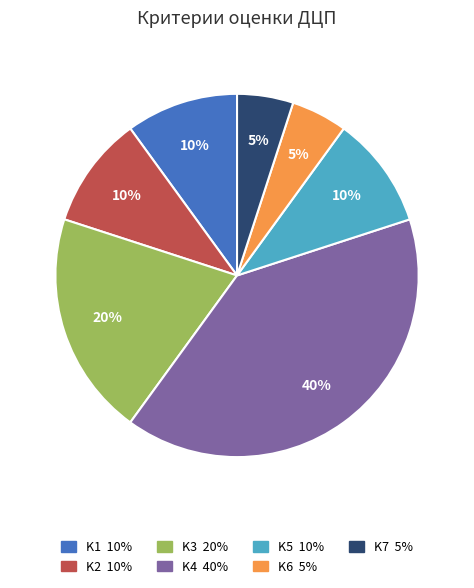

Which has a higher value, K2 or K3?

K3